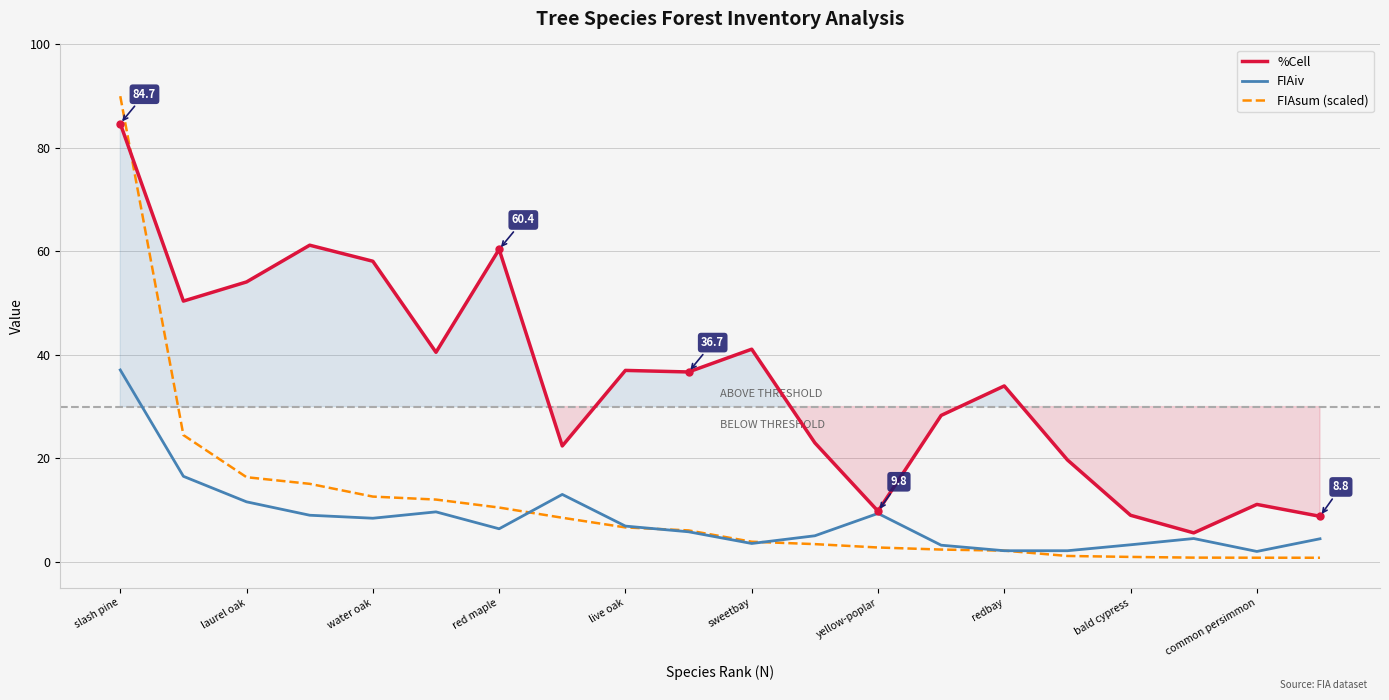

True or false: %Cell has a value of 54.1 at laurel oak.

True